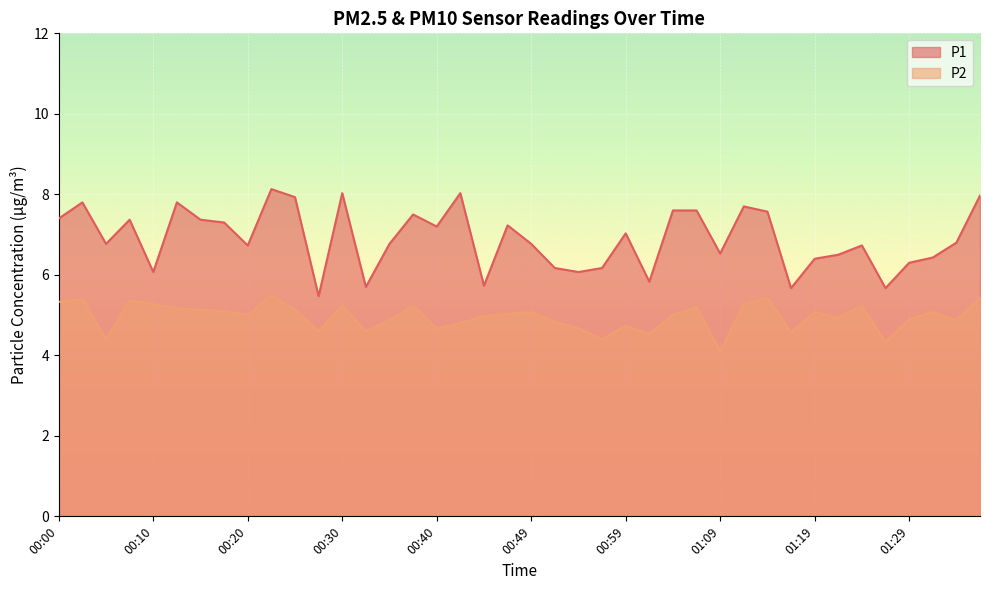

What is the label of the 34th point from the right?

00:15